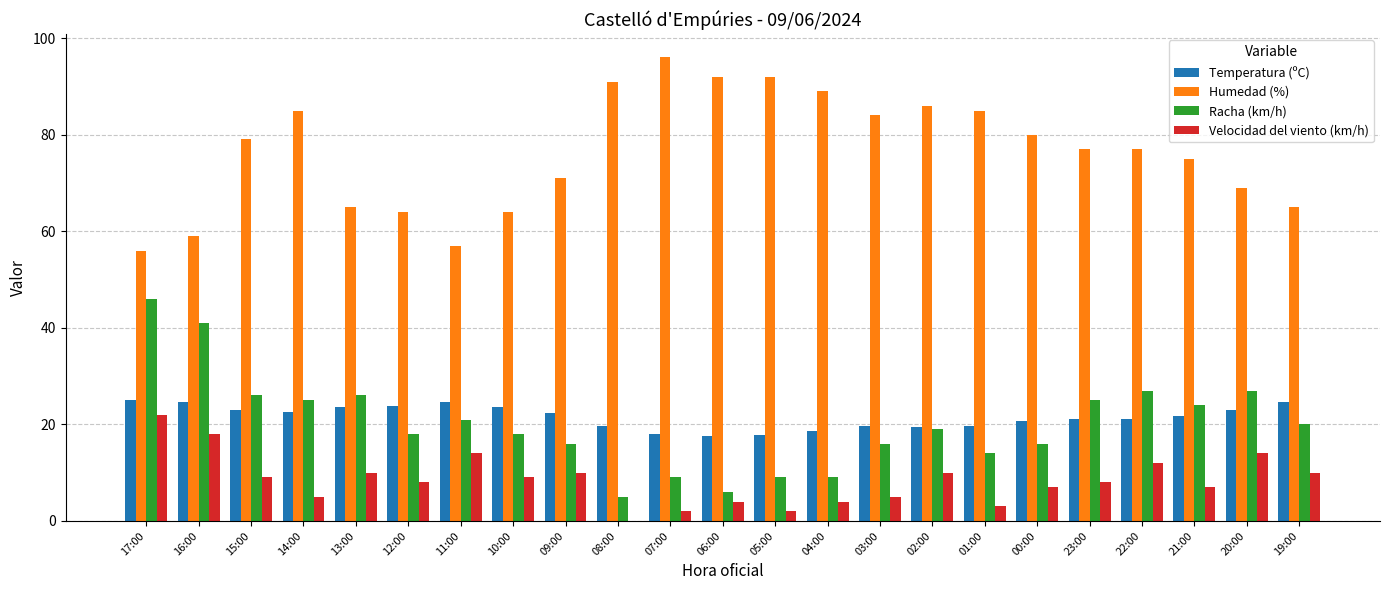

Which category has the highest value across all series?

07:00